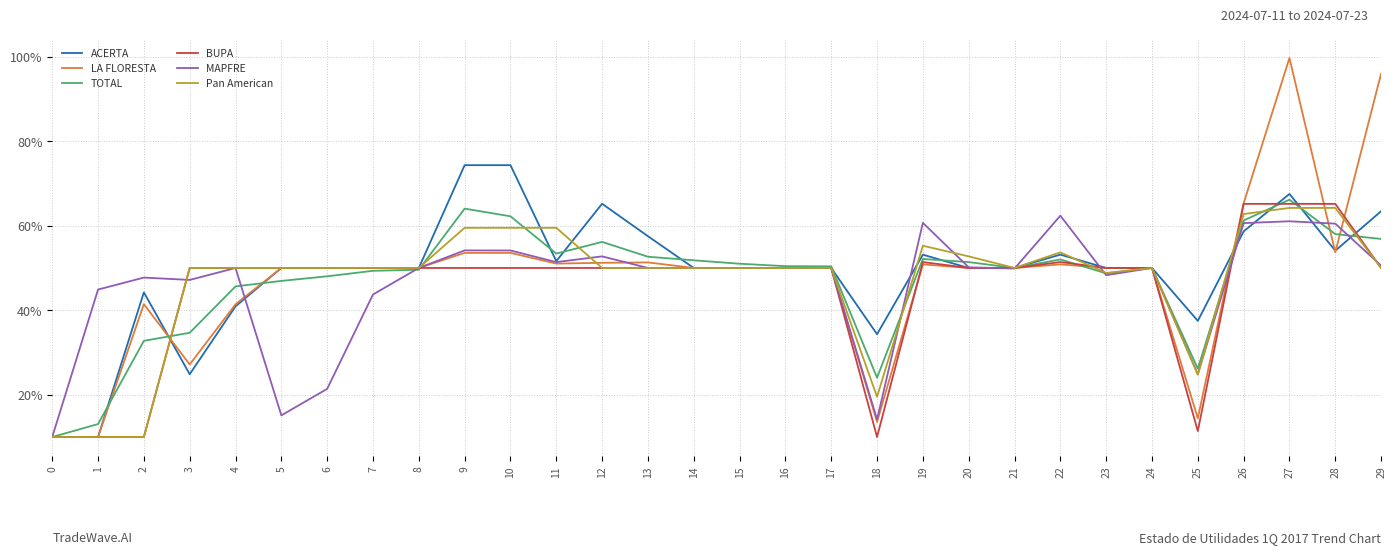

What is the maximum value shown in the chart?

99.7